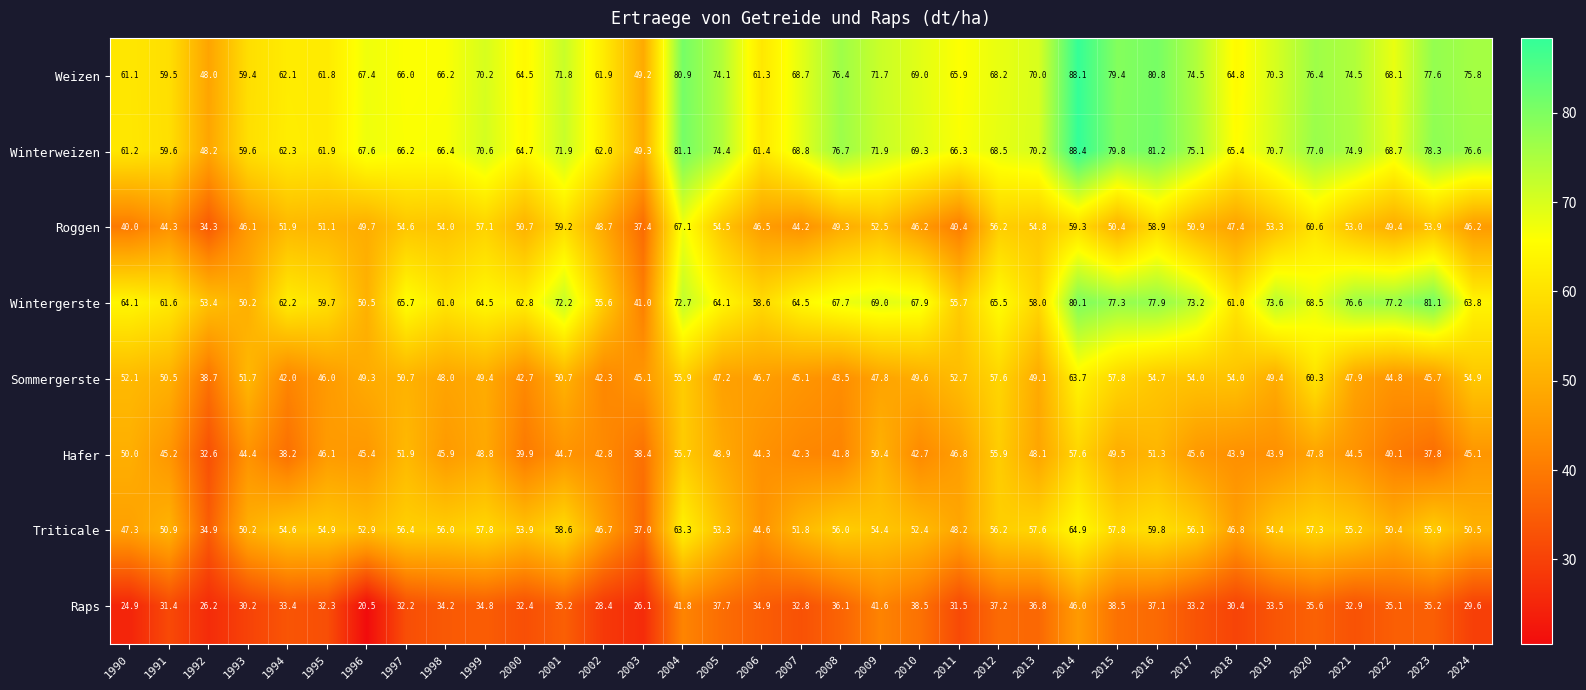

What is the minimum value shown in the chart?

20.5